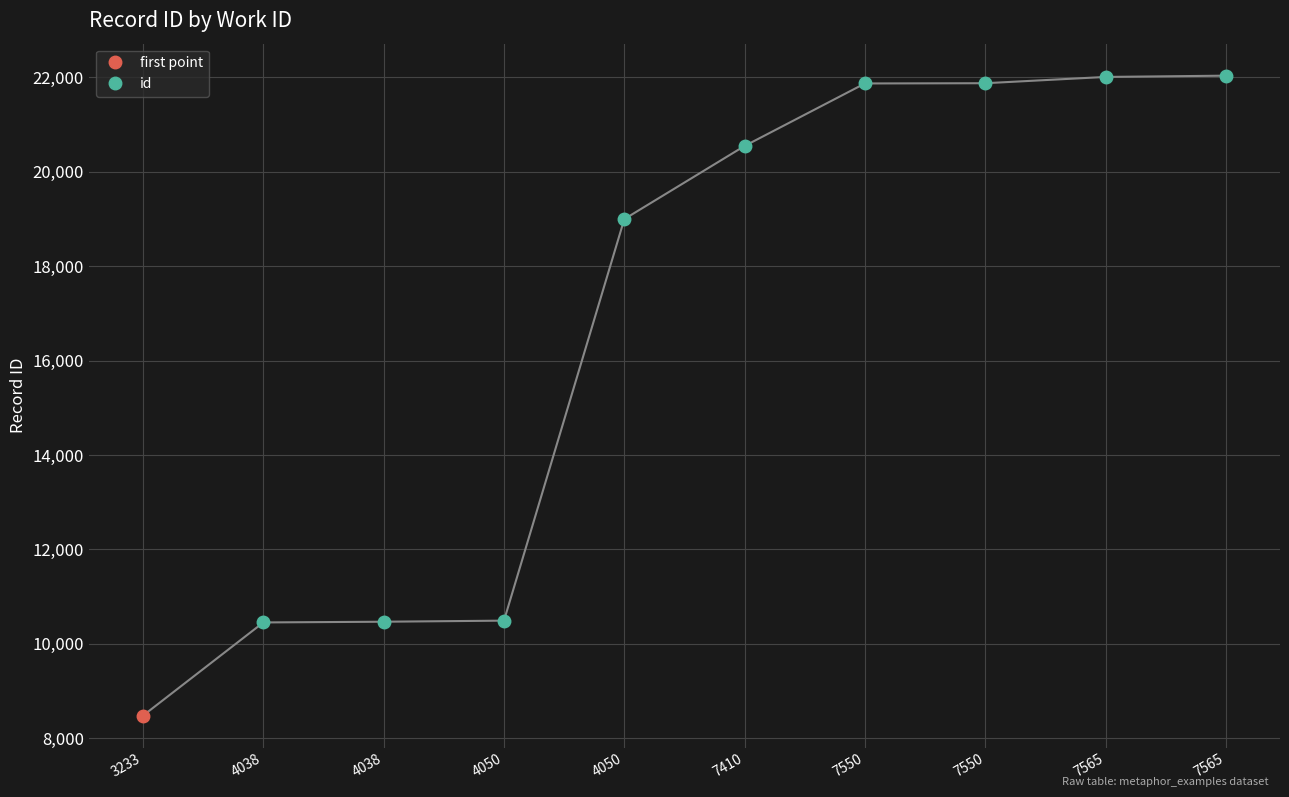

What value does the data have at 7550?

21866